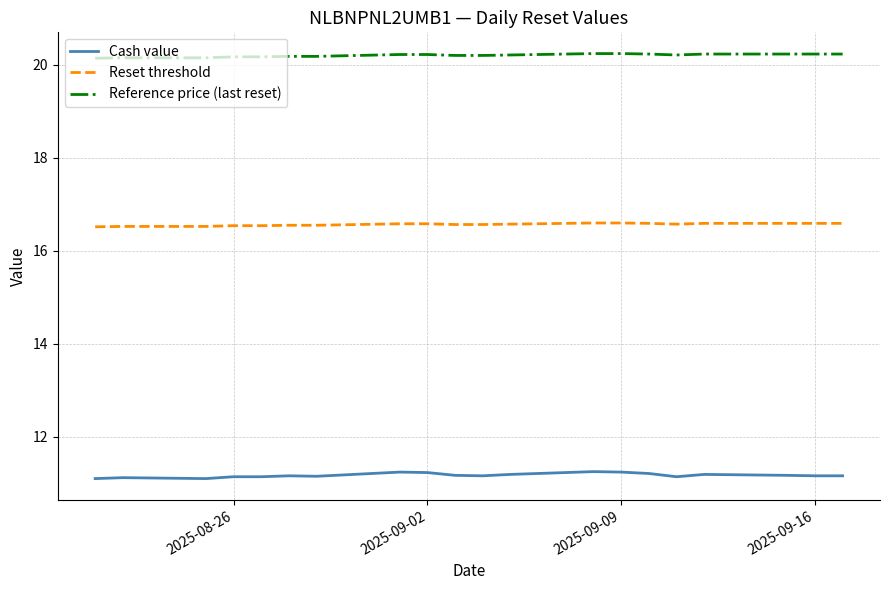

List the series in order of their overall mean, lowest first.

Cash value, Reset threshold, Reference price (last reset)